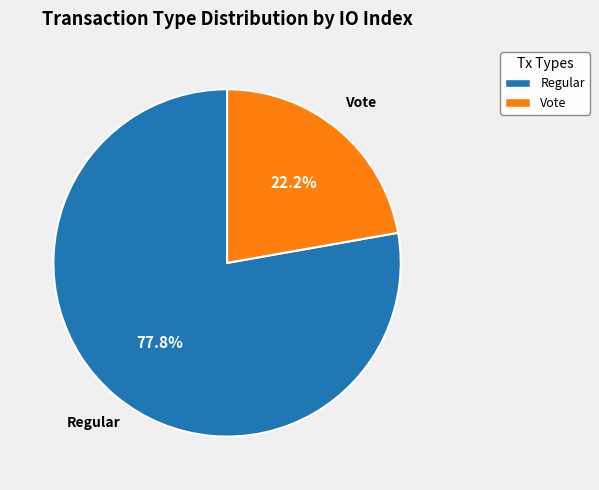

Count the number of slices in the pie.

2